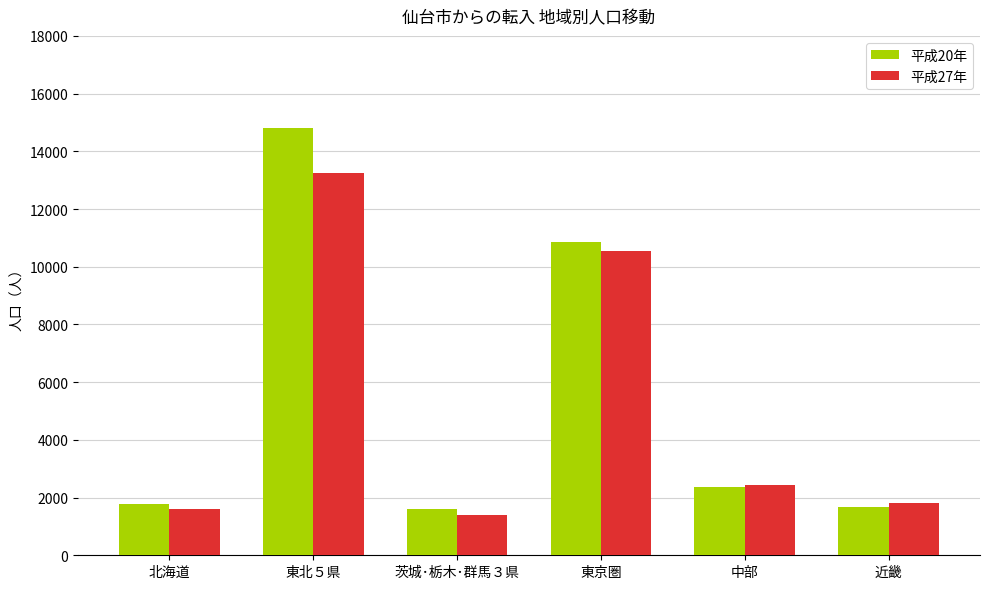

What is the minimum value for 平成27年?

1408